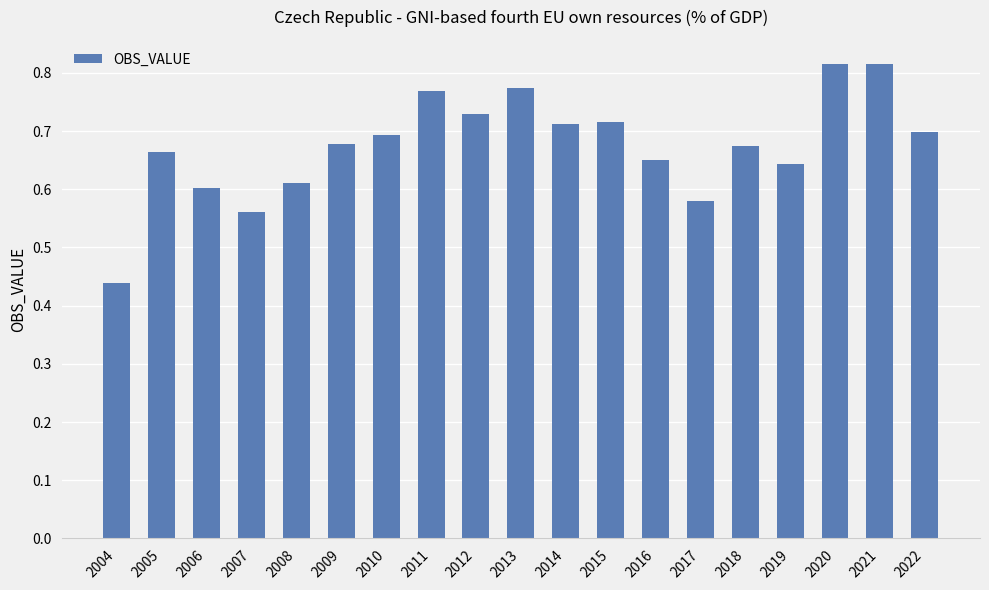

The value at 2012 is 0.7. True or false?

True